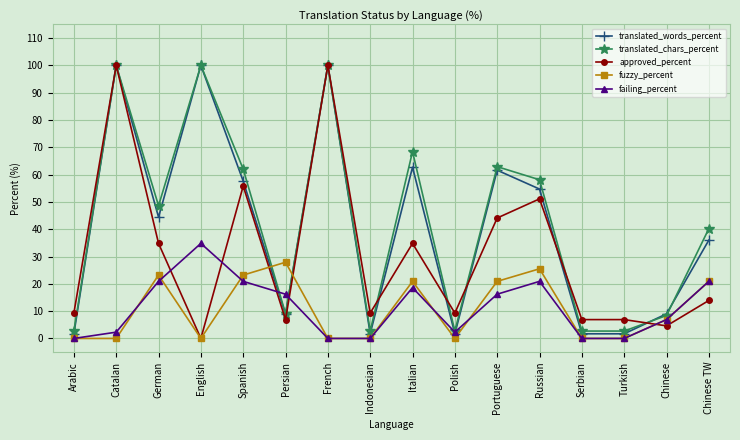

What value does the approved_percent series have at Arabic?

9.3